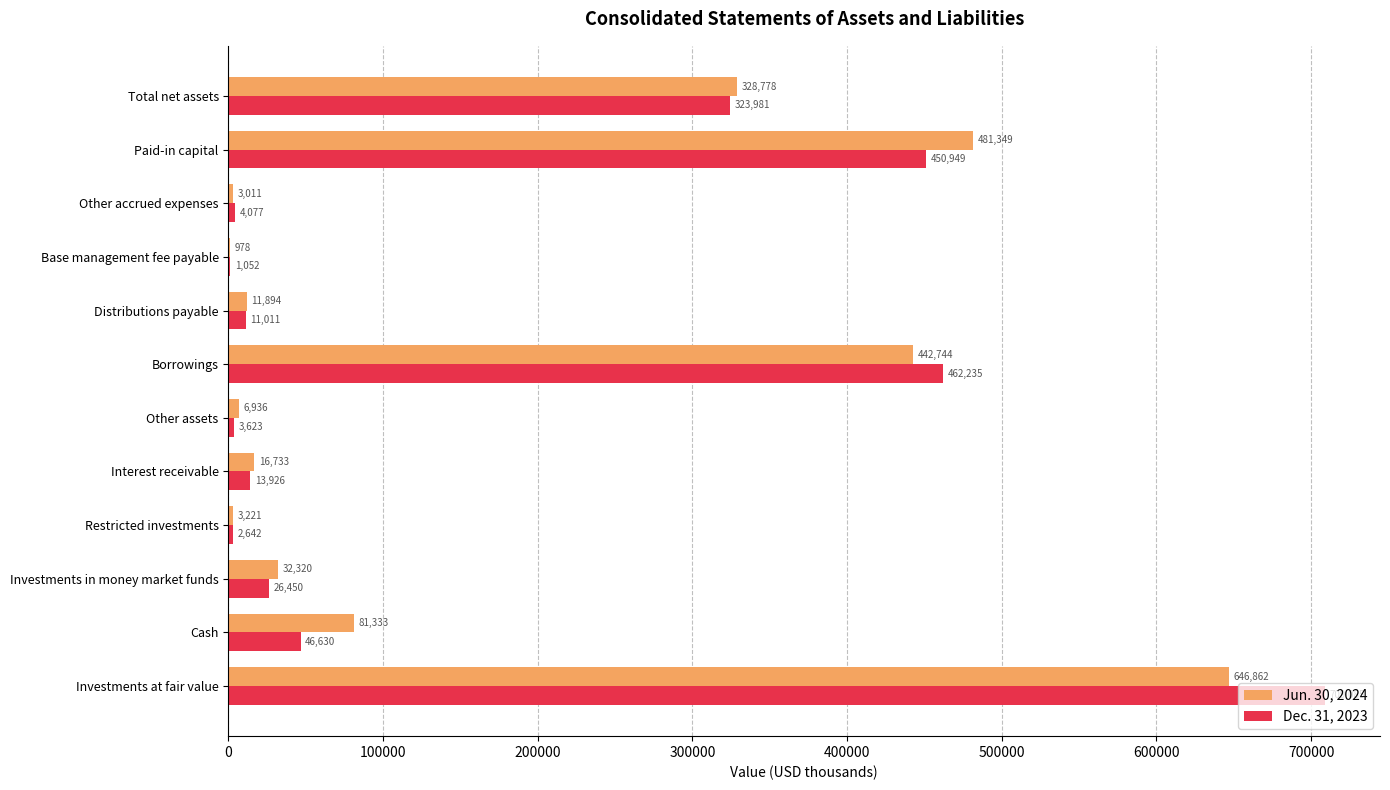

What are all the series names shown in the legend?

Jun. 30, 2024, Dec. 31, 2023